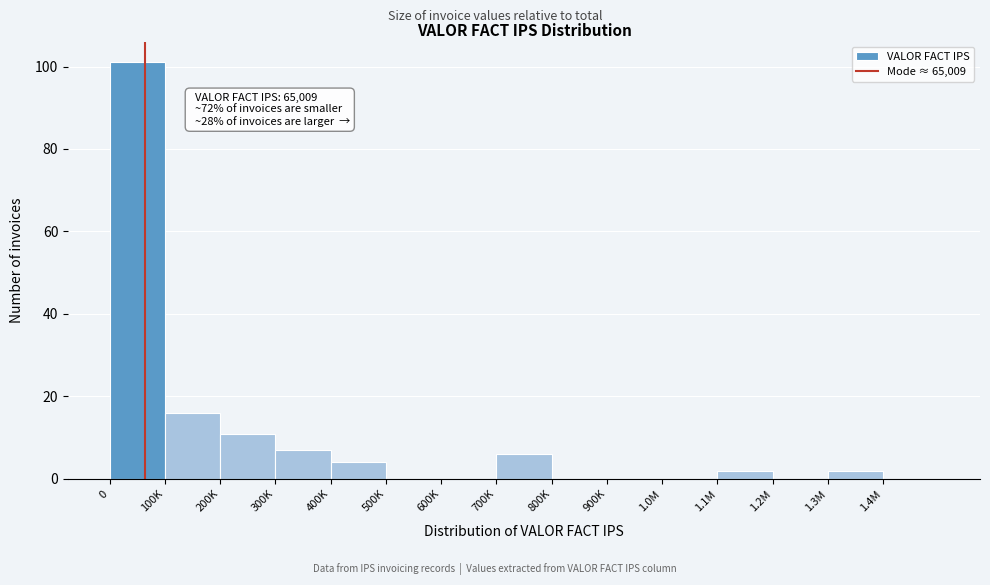

Reading left to right, what are all the values shown in this chart?

0=101	100K=16	200K=11	300K=7	400K=4	500K=0	600K=0	700K=6	800K=0	900K=0	1.0M=0	1.1M=2	1.2M=0	1.3M=2	1.4M=0